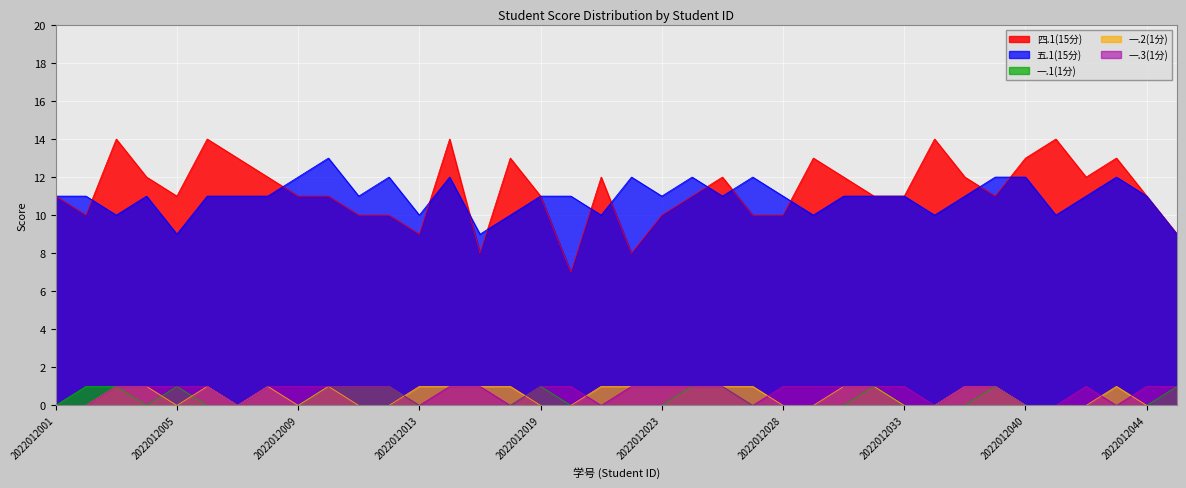

Where is the first local maximum for 五.1(15分)?

2022012004